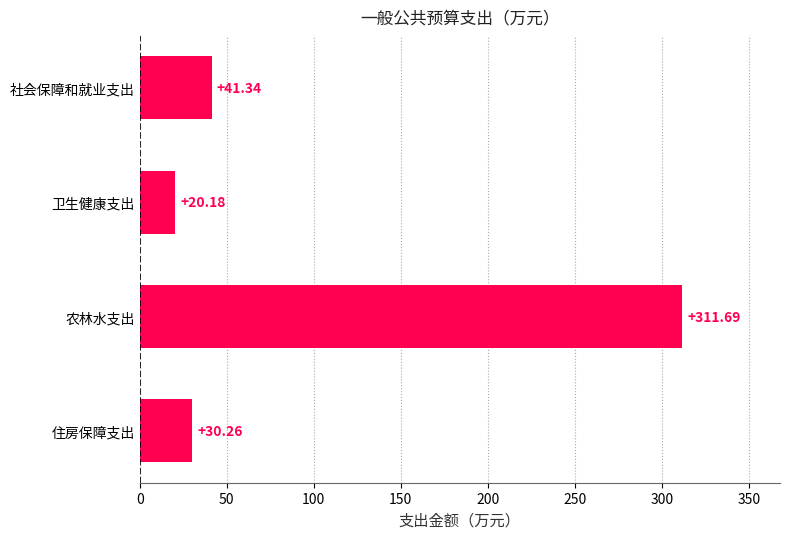

Between 社会保障和就业支出 and 卫生健康支出, which is larger?

社会保障和就业支出